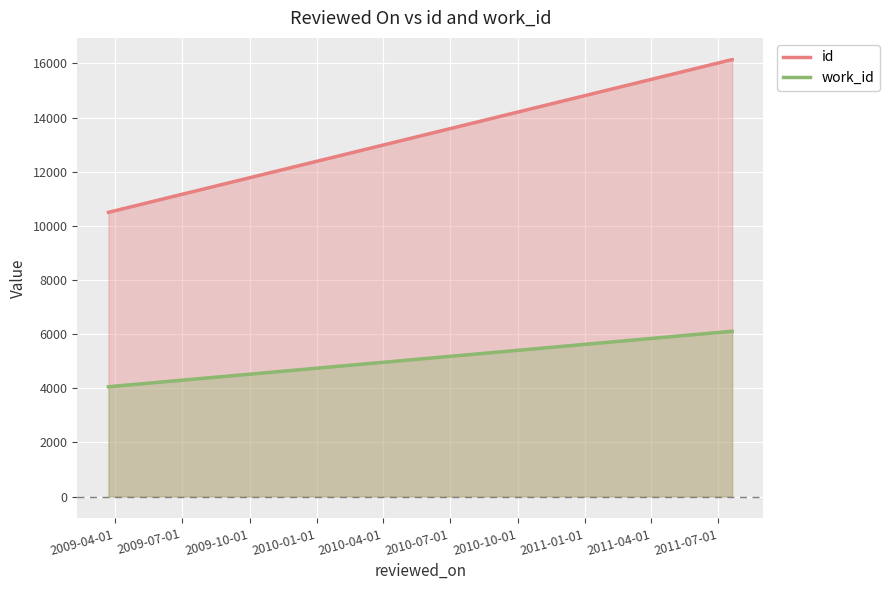

What is the lowest value of the work_id series?

4056